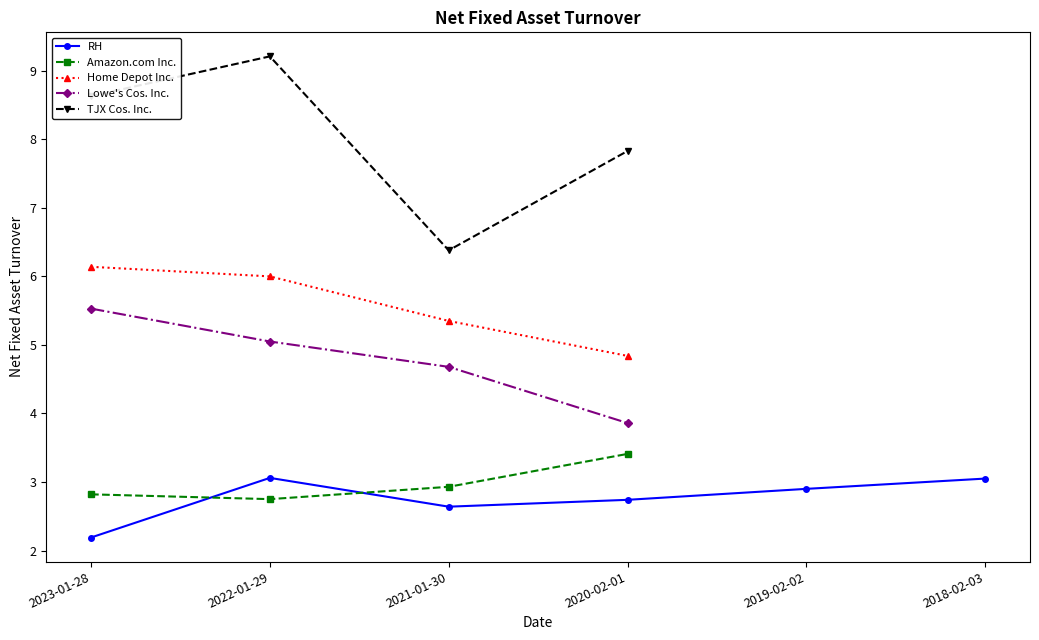

How many lines are shown in the chart?

5